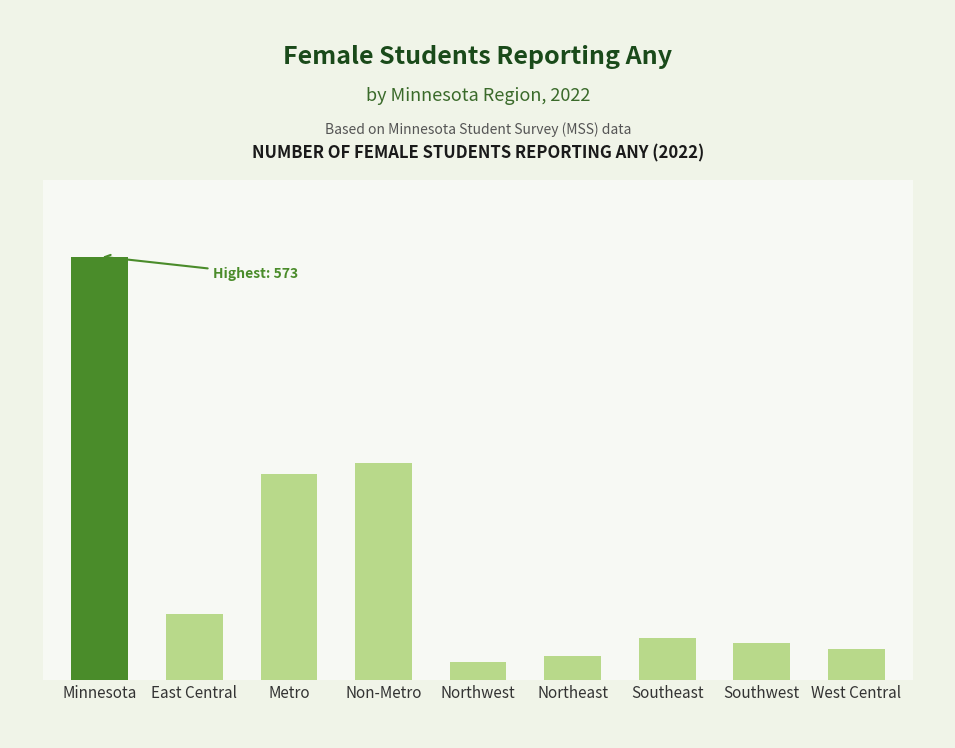

What is the value of the 2nd bar from the left?

89